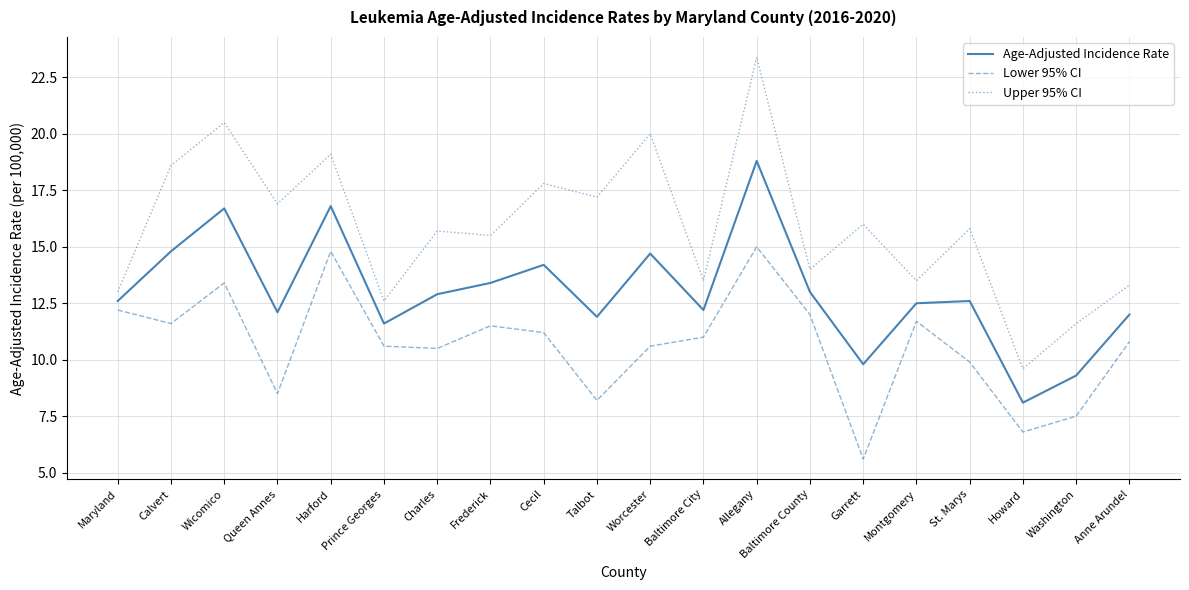

The value of Lower 95% CI at Garrett is 1.3. True or false?

False